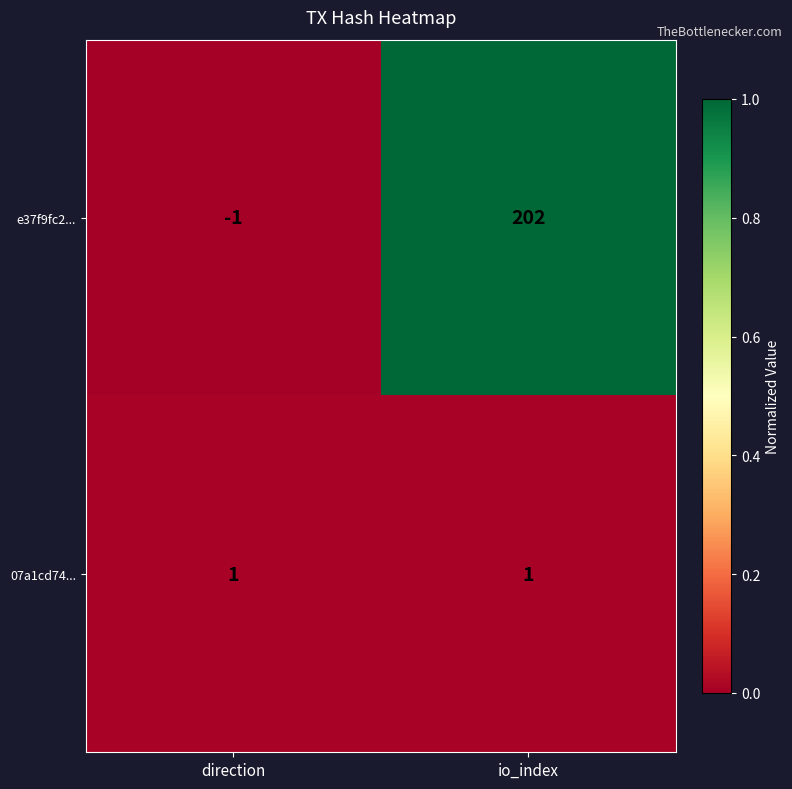

Reading left to right, list all the values displayed in this chart.

e37f9fc2...: -1	202
07a1cd74...: 1	1